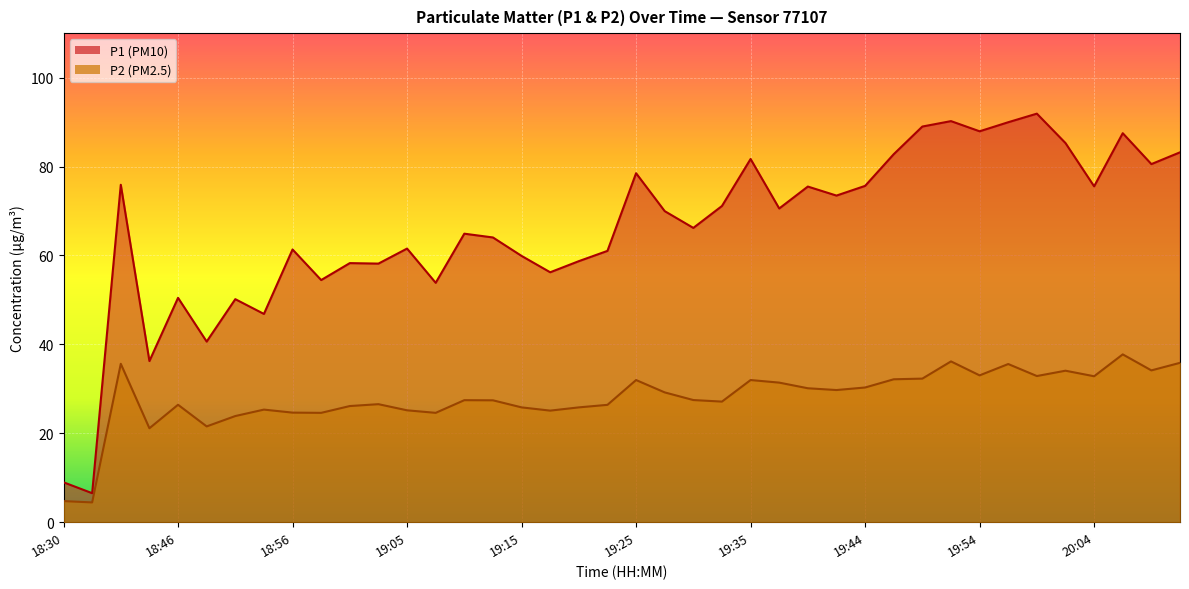

Rank the series by their average value, from lowest to highest.

P2, P1